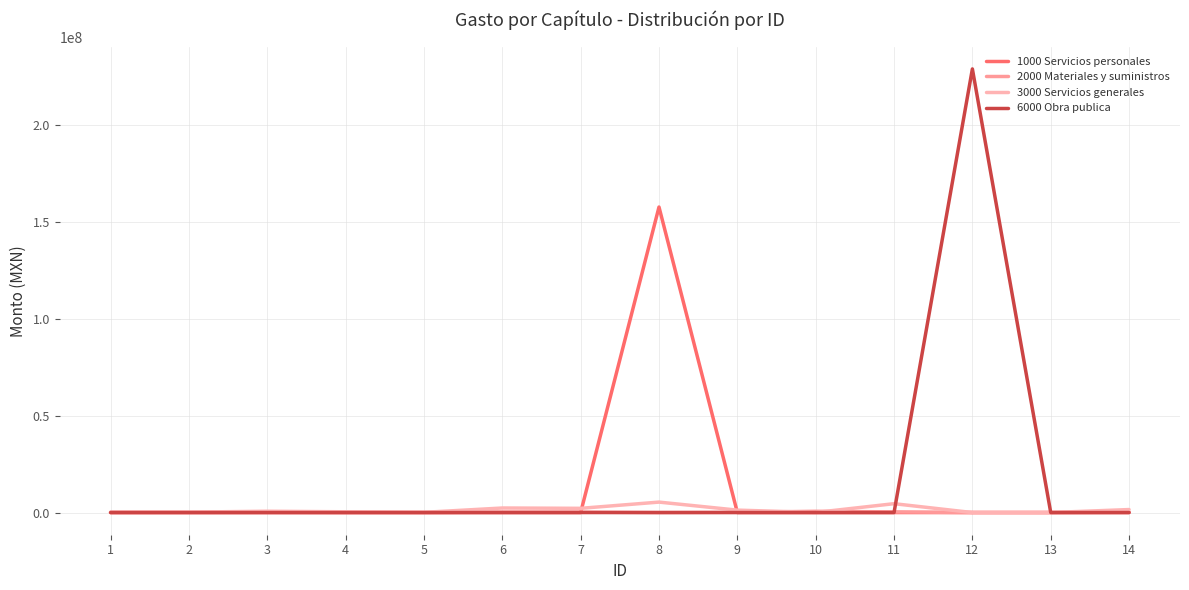

Which series changed the most between 3 and 12?

6000 Obra publica